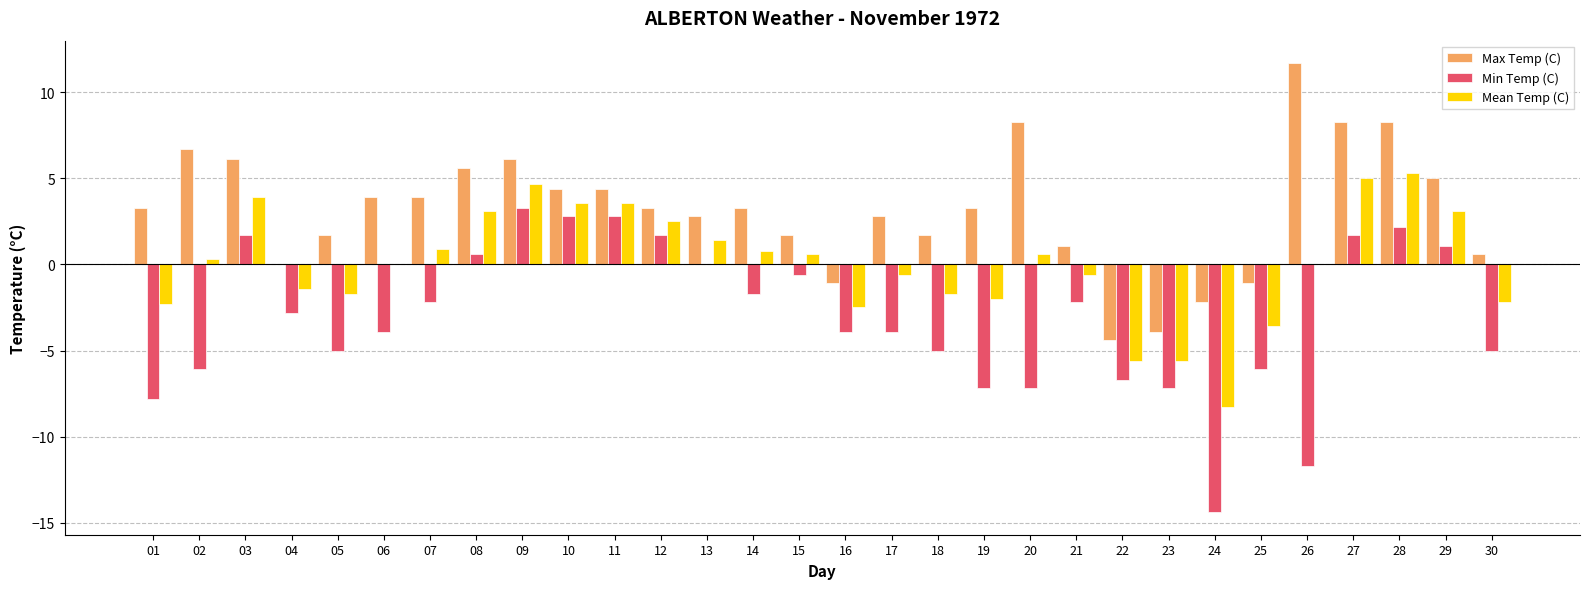

What is the maximum value for Min Temp (C)?

3.3